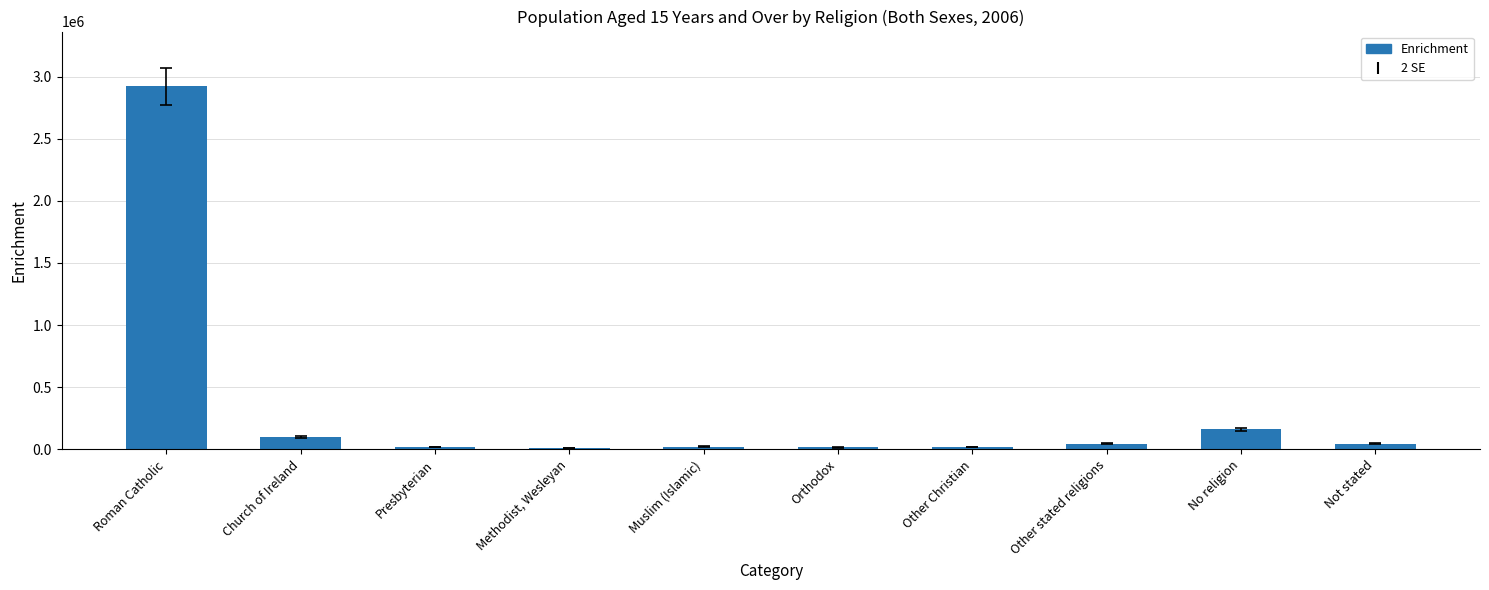

At which label is the value closest to 1466810?

No religion